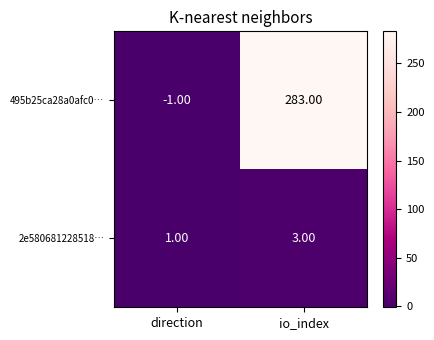

What is the sum of the 495b25ca28a0afc0… values at direction and io_index?

282